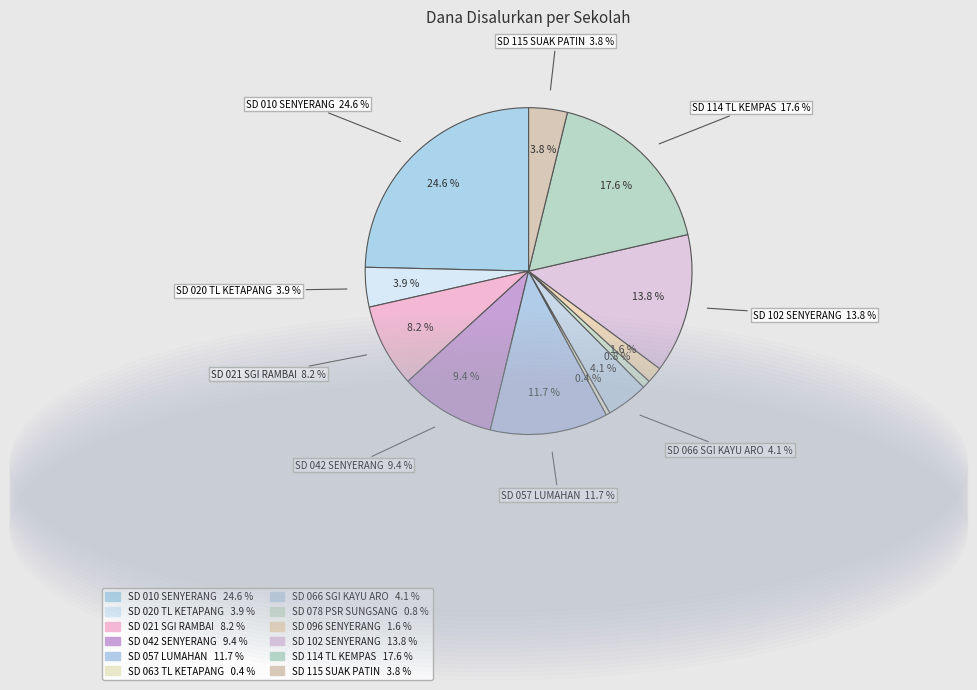

To the nearest percent, what is the combined percentage of SD NEGERI 078V PASAR SUNGSANG and SD NEGERI 020/V TELUK KETAPANG?

5%